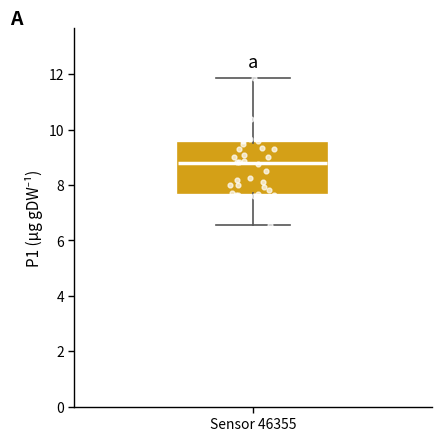

Read this box plot against the y-axis: the position of the median line, the range covered by the box, and the ends of both whiskers. The values are not printed on the chart, so give them approximately, as read against the axis.

median 8.8, box 7.8 to 9.6, whiskers 6.6 to 11.8